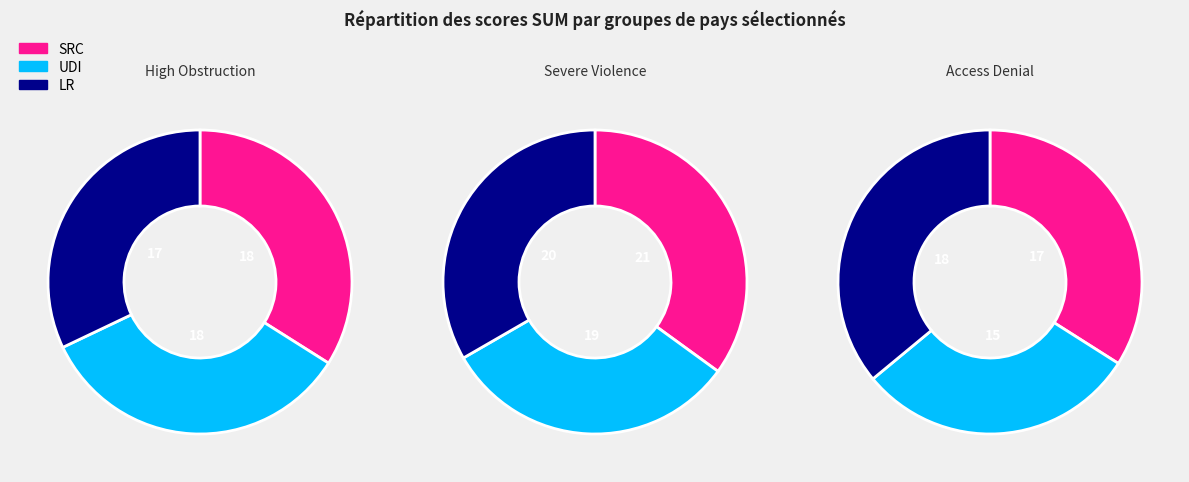

True or false: DRC accounts for 21% of the total.

False